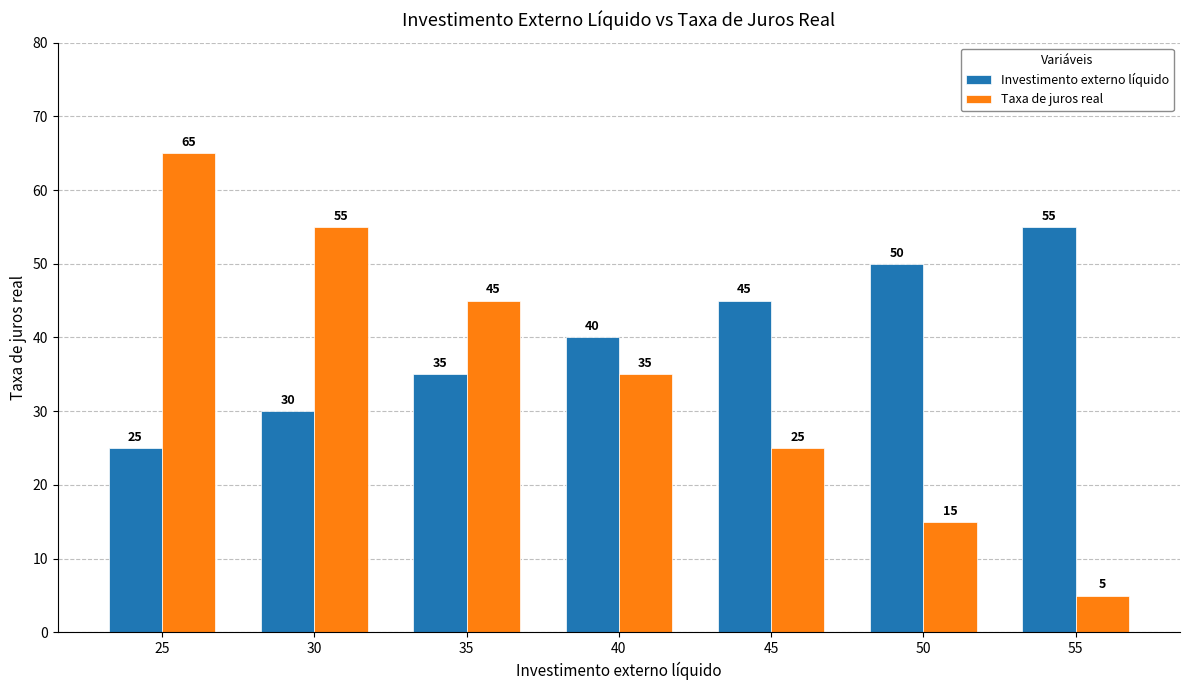

At which label is Taxa de juros real closest to 35?

40